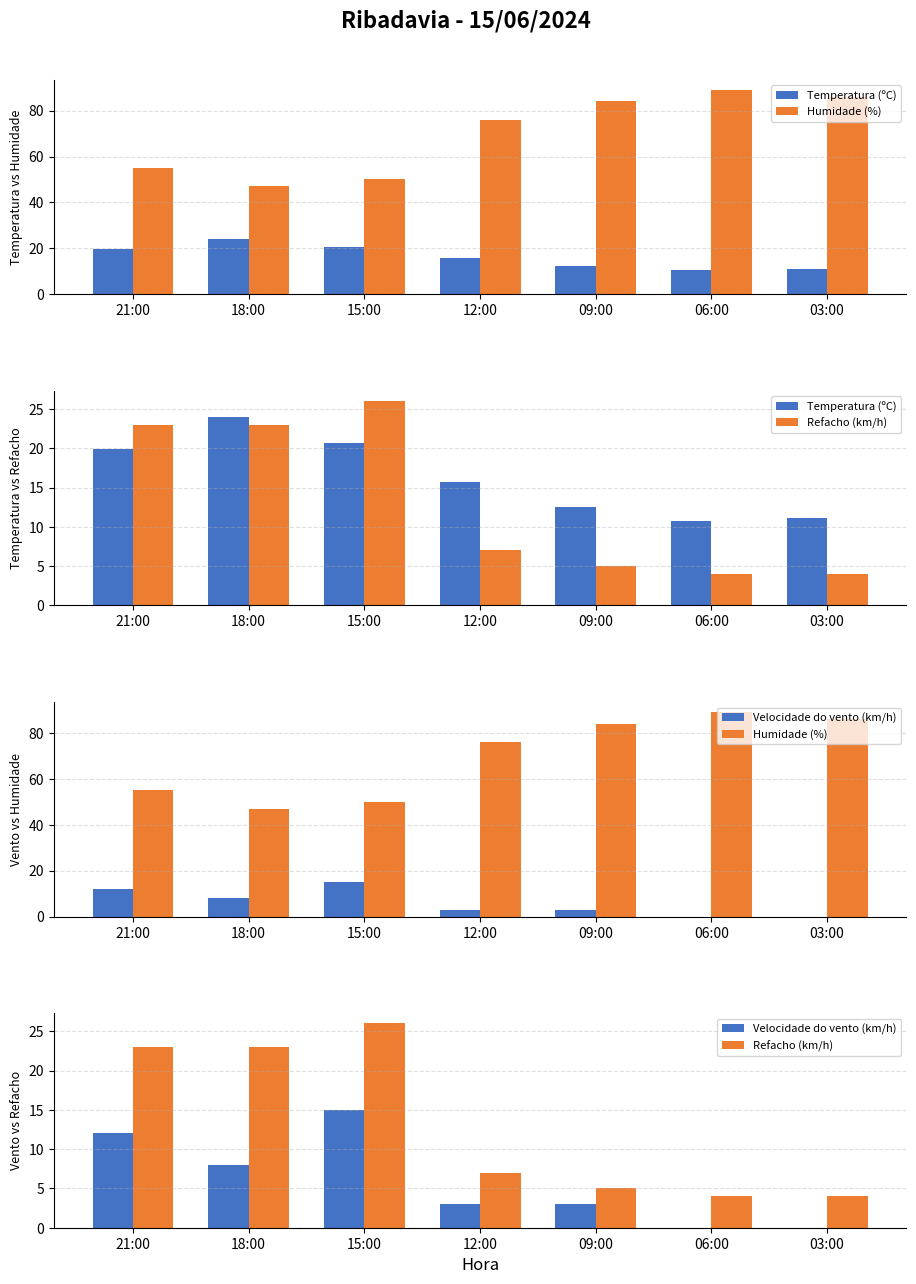

Reading right to left, list all the values displayed in this chart.

Temperatura (ºC): 11.1	10.8	12.5	15.7	20.7	24.0	19.9
Humidade (%): 86.0	89.0	84.0	76.0	50.0	47.0	55.0
Refacho (km/h): 4.0	4.0	5.0	7.0	26.0	23.0	23.0
Velocidade do vento (km/h): 0.0	0.0	3.0	3.0	15.0	8.0	12.0